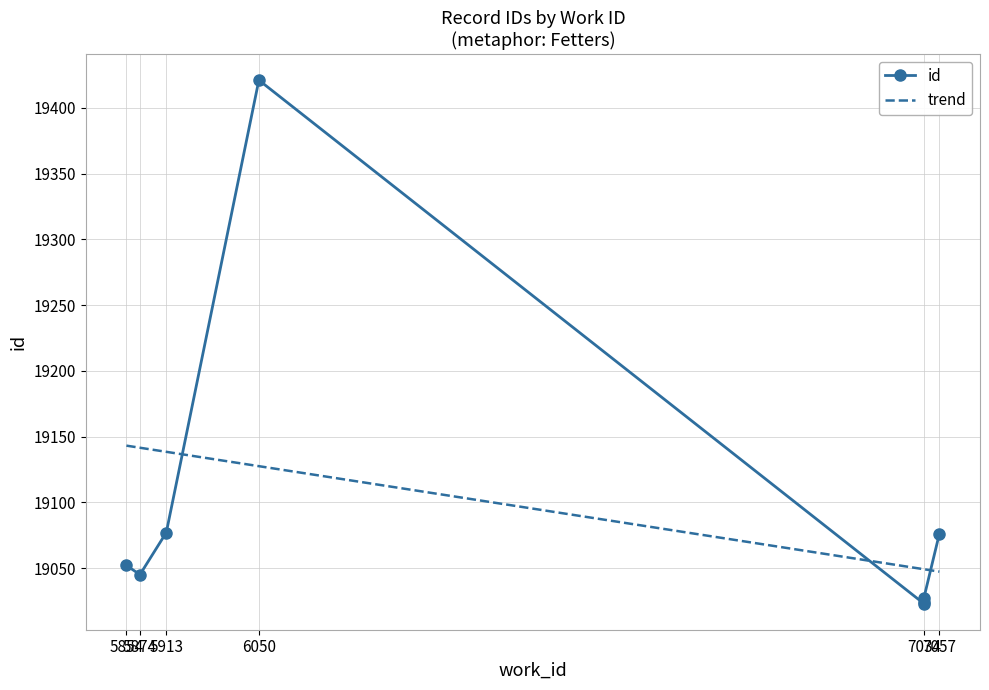

The chart shows a value of 19023 at 7034. True or false?

True